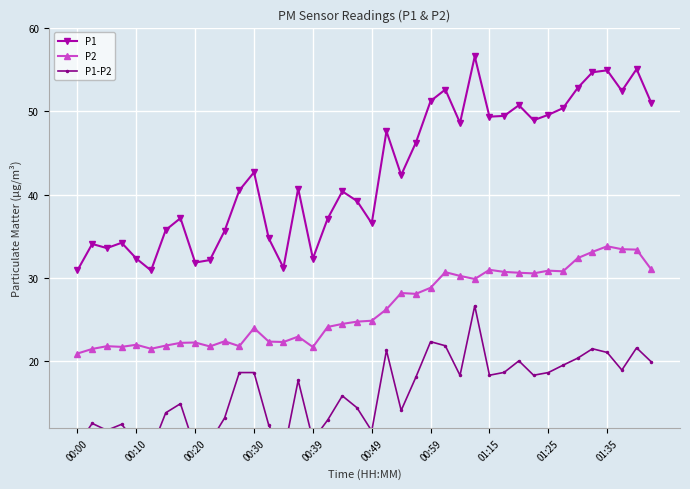

True or false: P2 and P1 cross at least once.

False